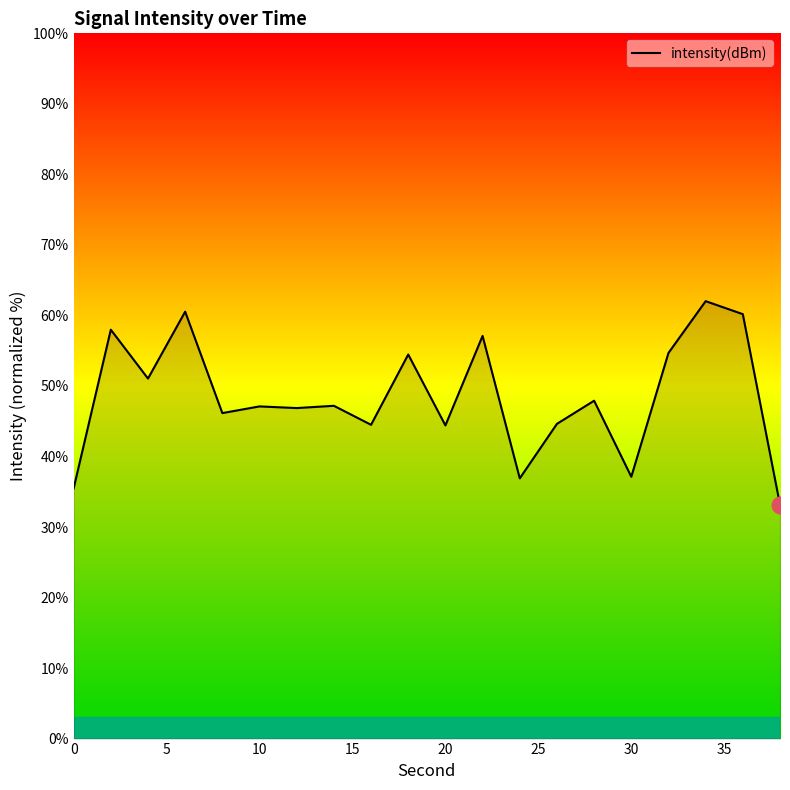

What is the greatest value displayed?

62.0